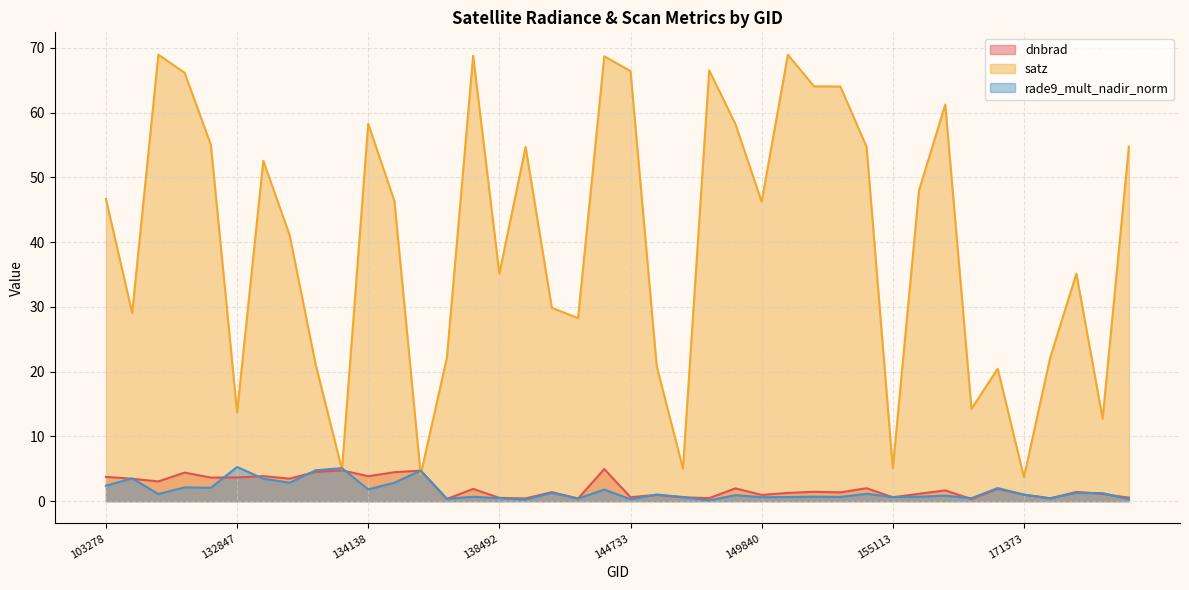

Where is the first local minimum for rade9_mult_nadir_norm?

103642